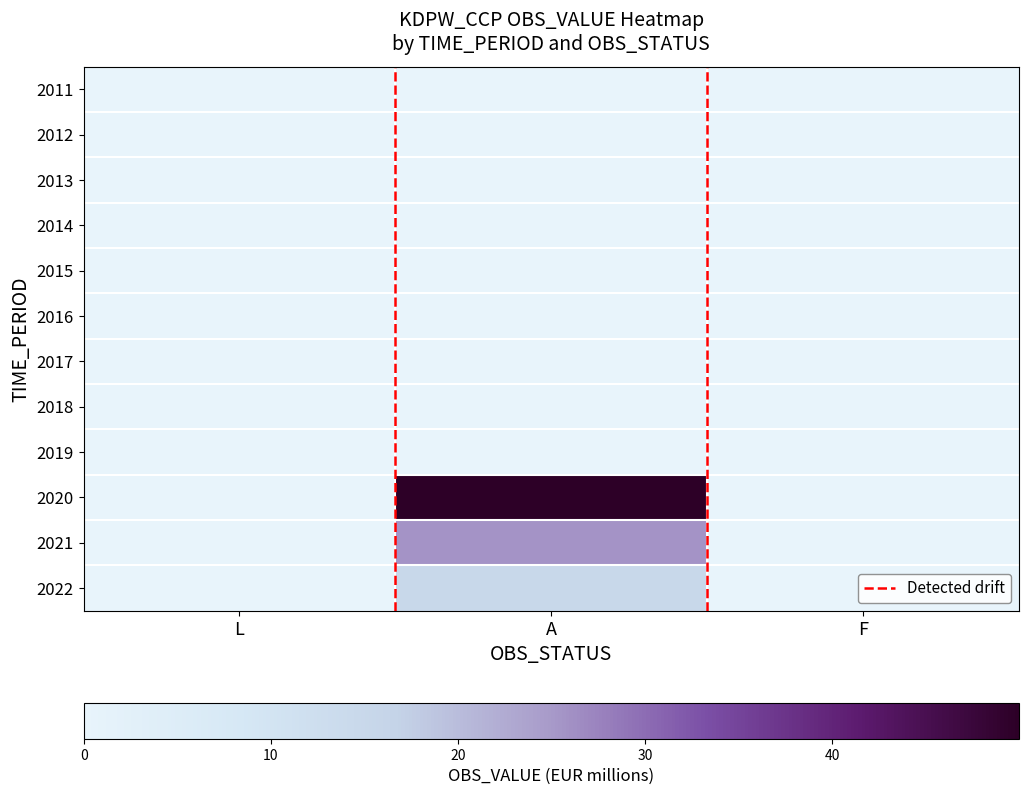

Reading left to right, what are all the values shown in this chart?

2011: L=0.0	A=0.0	F=0.0
2012: L=0.0	A=0.0	F=0.0
2013: L=0.0	A=0.0	F=0.0
2014: L=0.0	A=0.0	F=0.0
2015: L=0.0	A=0.0	F=0.0
2016: L=0.0	A=0.0	F=0.0
2017: L=0.0	A=0.0	F=0.0
2018: L=0.0	A=0.0	F=0.0
2019: L=0.0	A=0.0	F=0.0
2020: L=0.0	A=50.0	F=0.0
2021: L=0.0	A=25.6	F=0.0
2022: L=0.0	A=14.9	F=0.0